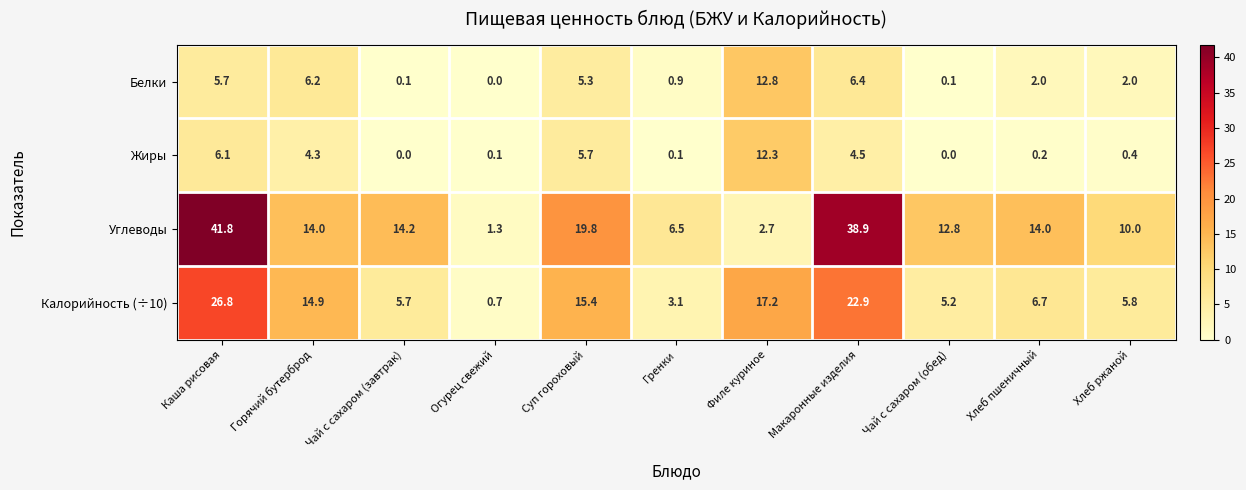

At which label does Белки first exceed 2?

Каша рисовая